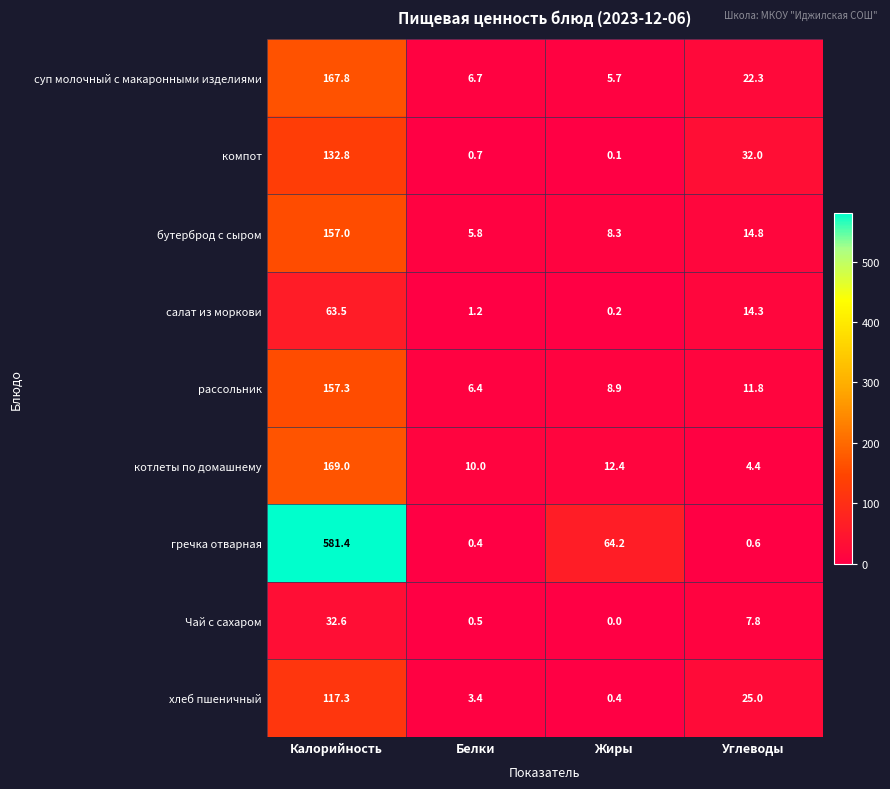

Which label corresponds to the smallest value in the chart?

Жиры